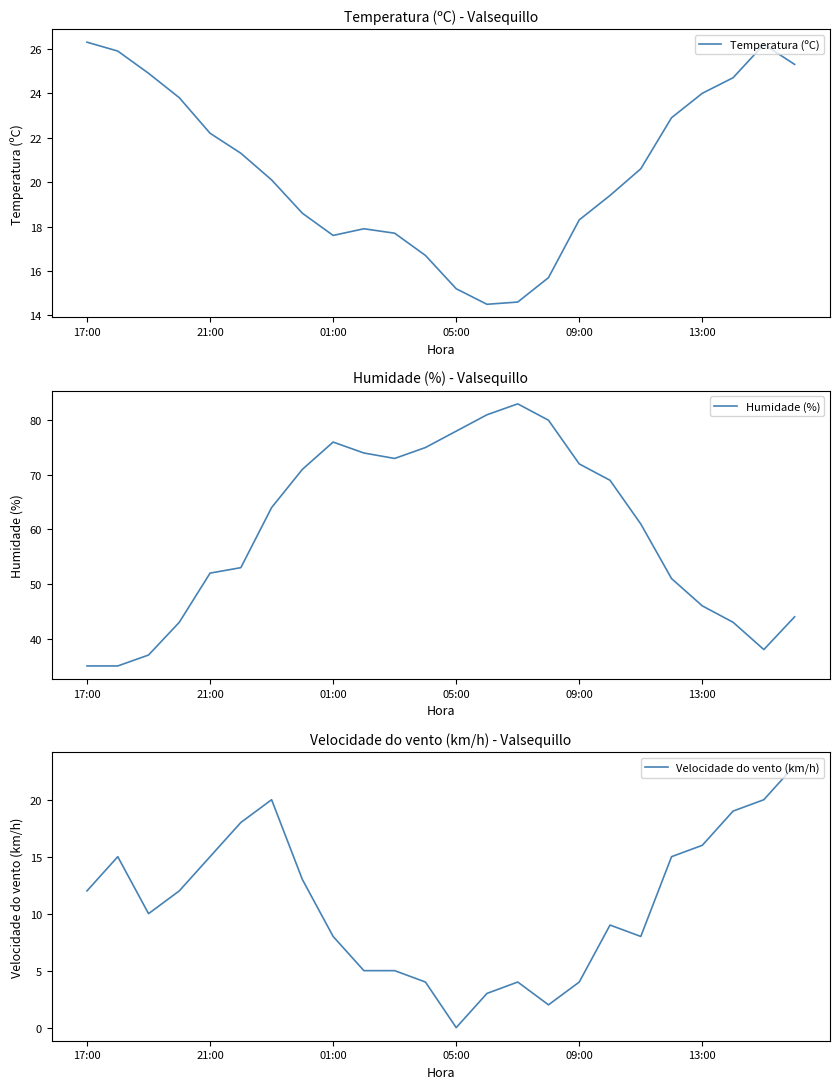

What are all the series names shown in the legend?

Temperatura (ºC), Humidade (%), Velocidade do vento (km/h)